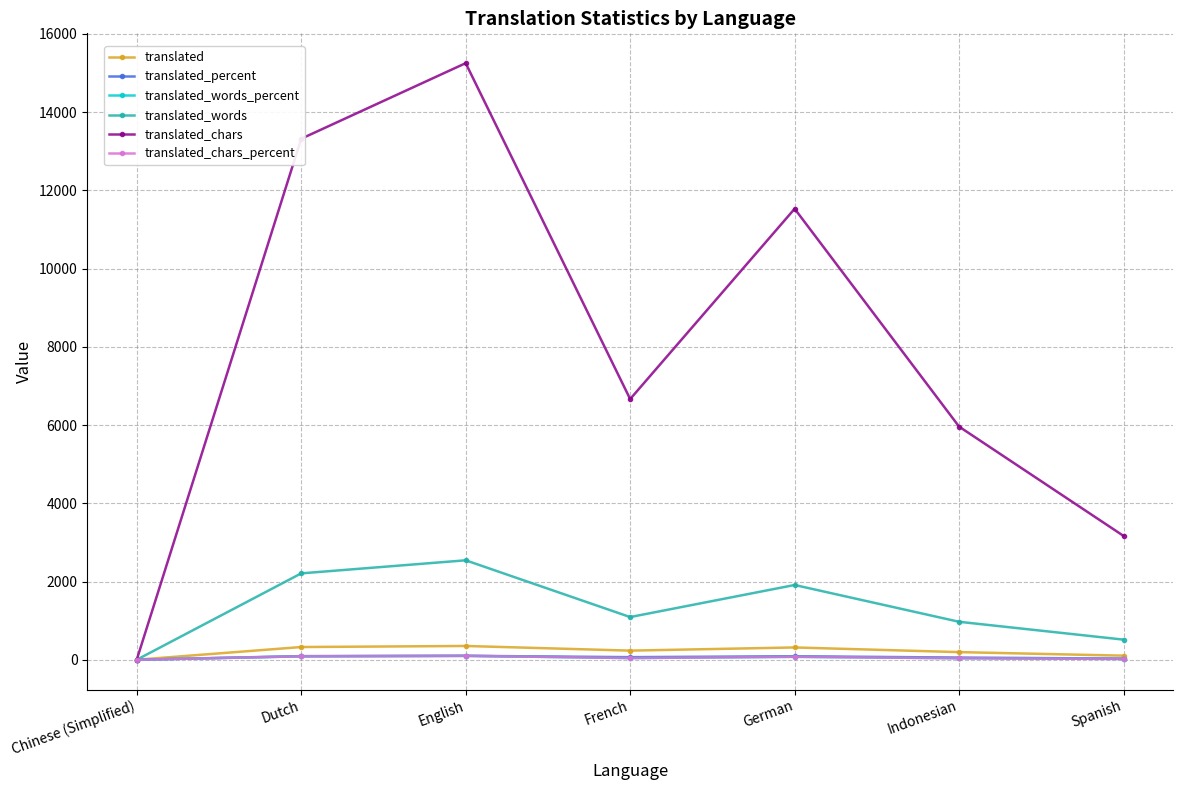

What is the sum of all translated_percent values?

432.4